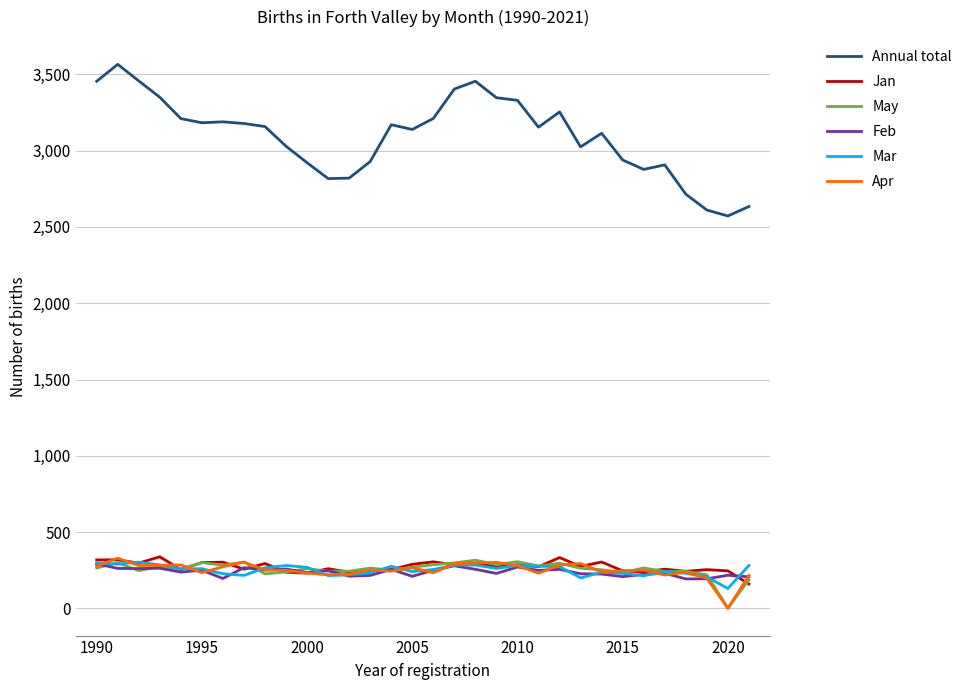

True or false: Annual total and Jan intersect in this chart.

False